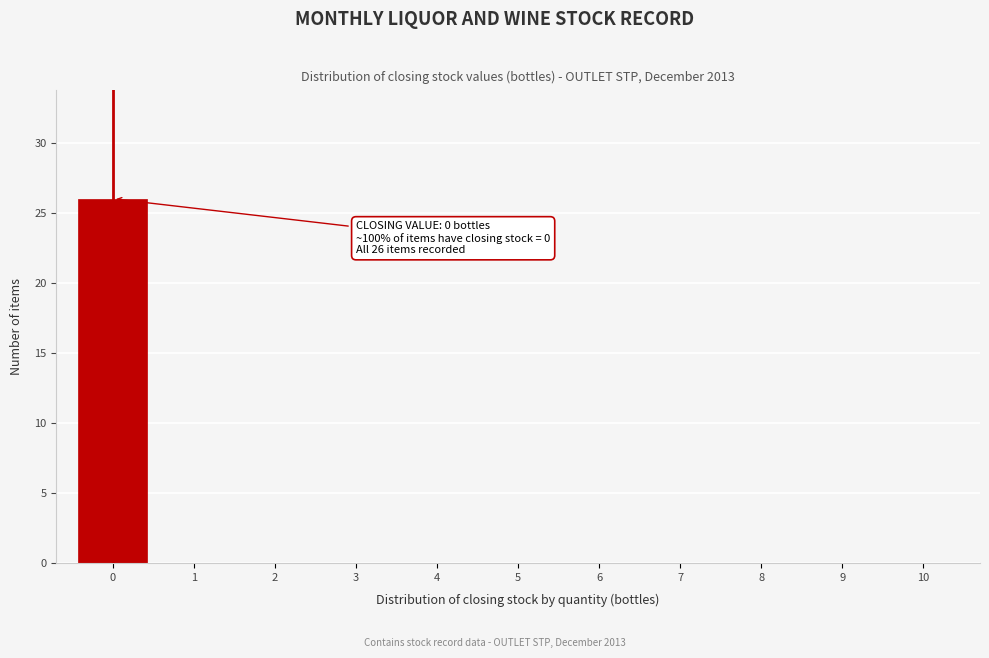

Over which range of the x-axis is the bar tallest?

-0.5 to 0.5